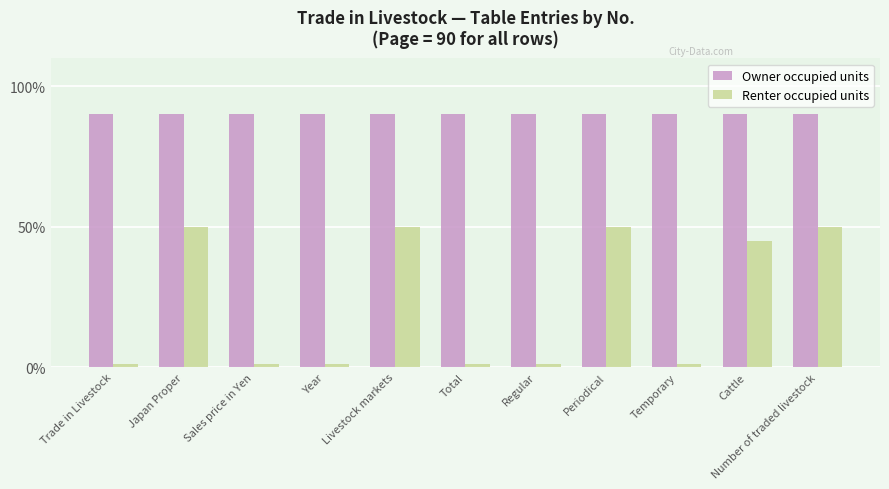

What is the minimum value shown in the chart?

1